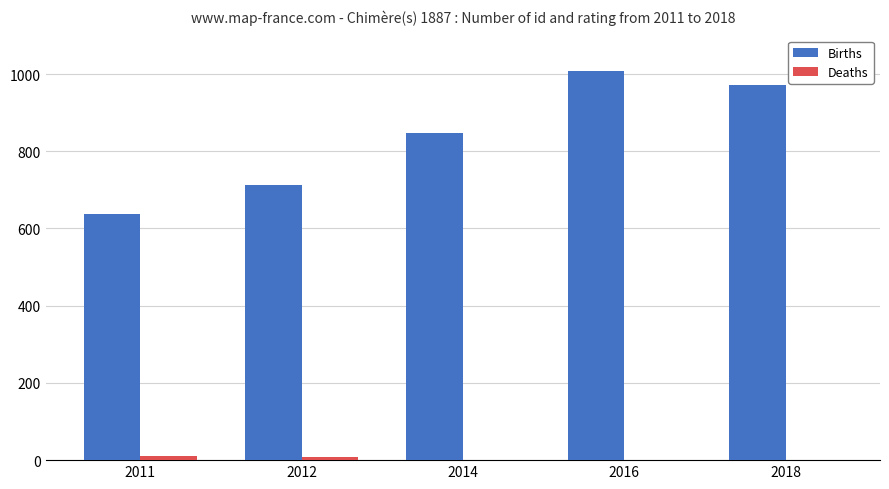

Which label corresponds to the largest value in the chart?

2016